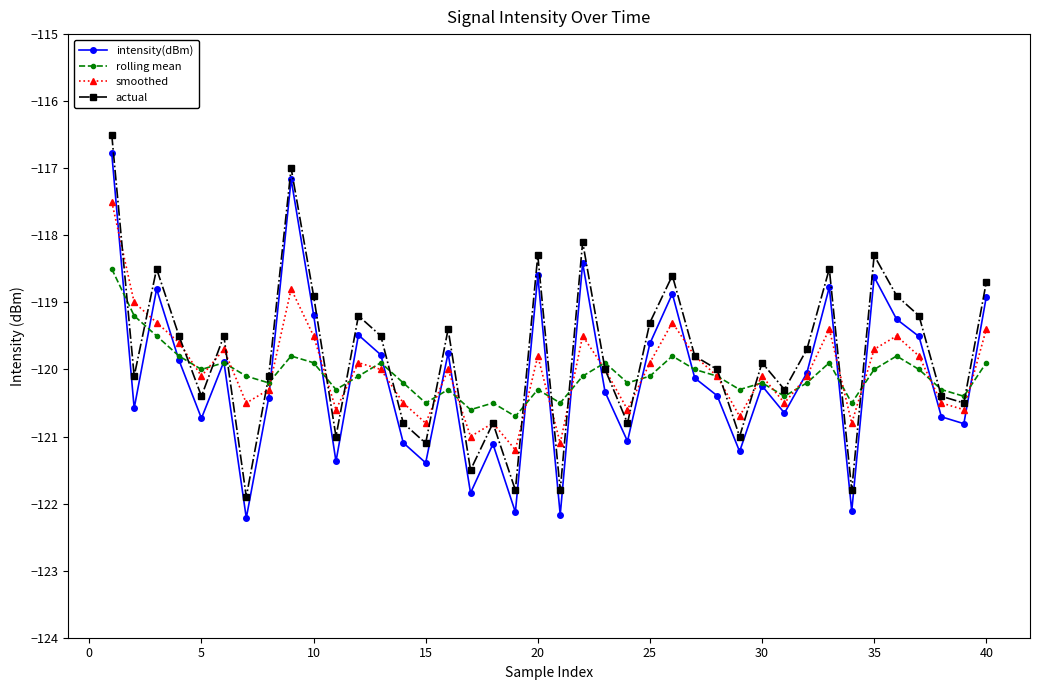

What is the maximum value shown in the chart?

-116.5